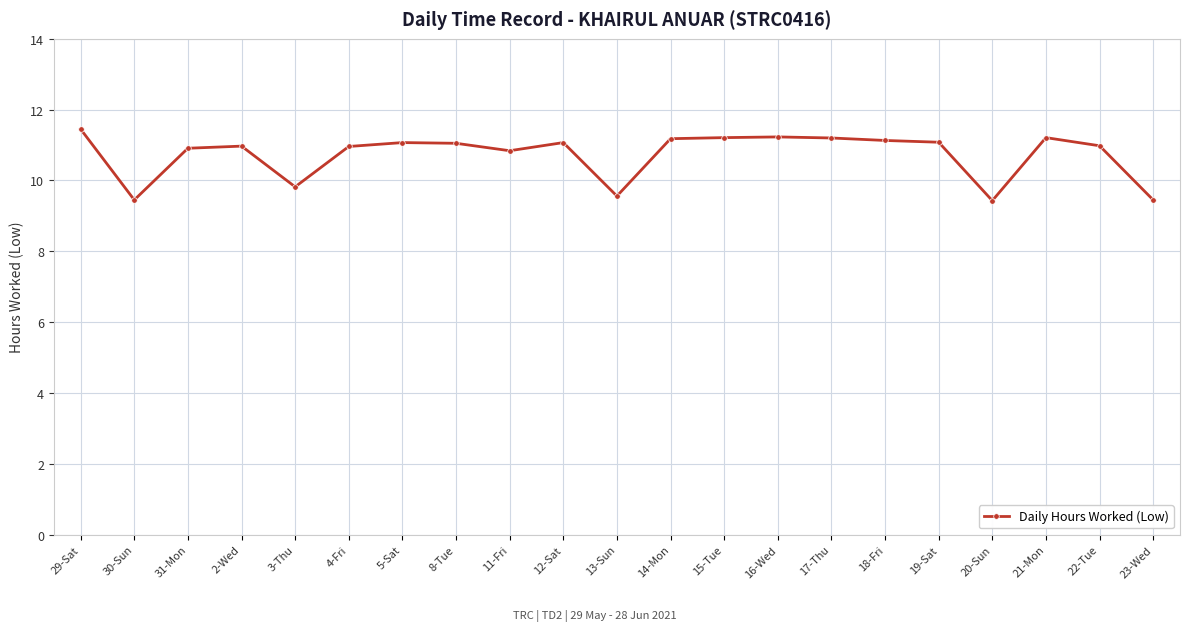

What is the label of the 17th point from the right?

3-Thu